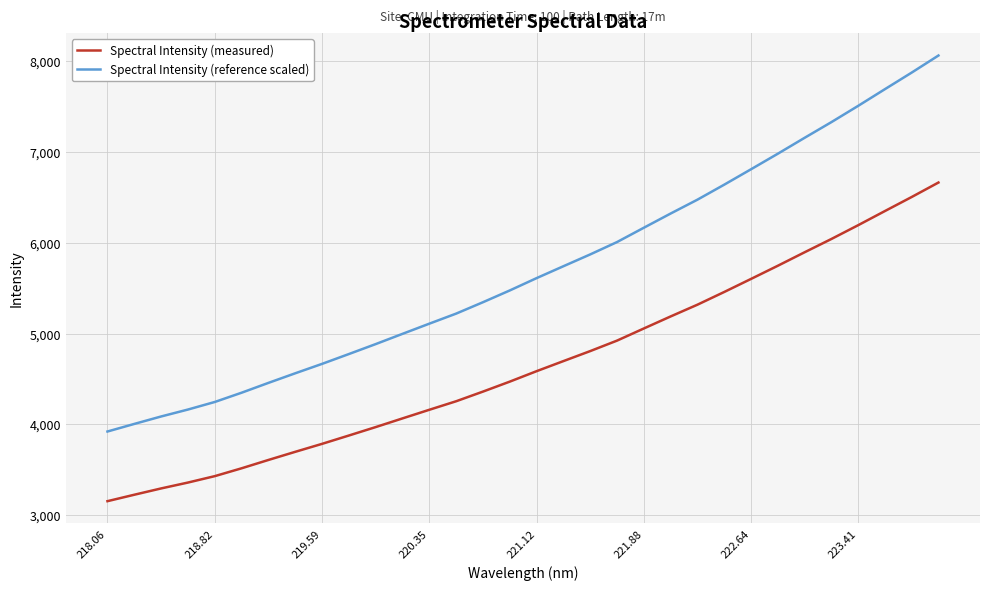

What is the maximum value for Spectral Intensity (reference scaled)?

8064.9